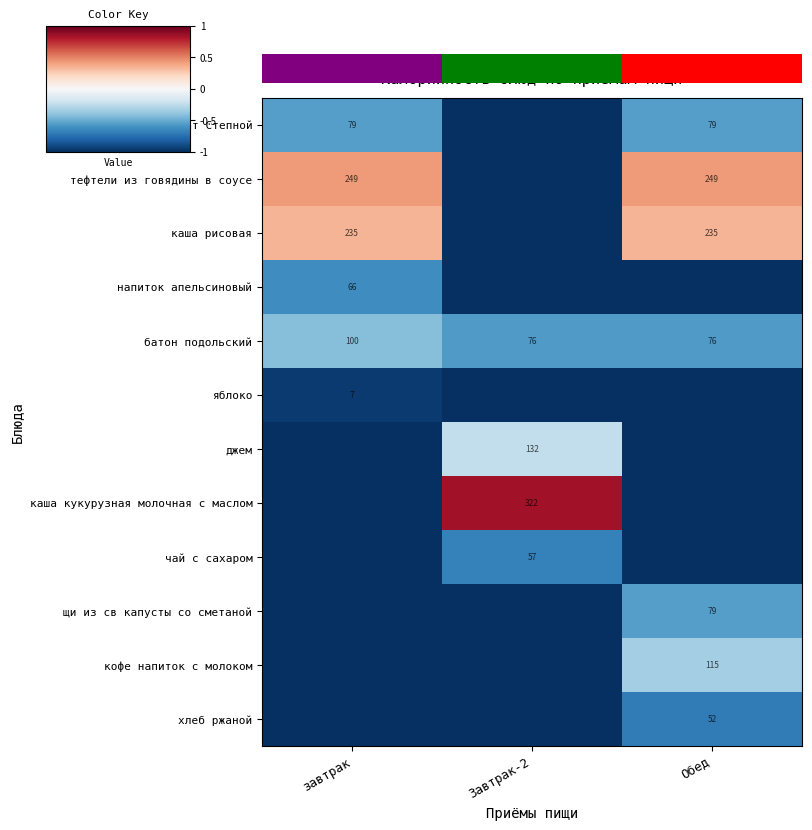

Is it true that салат Степной equals 115 at завтрак?

False